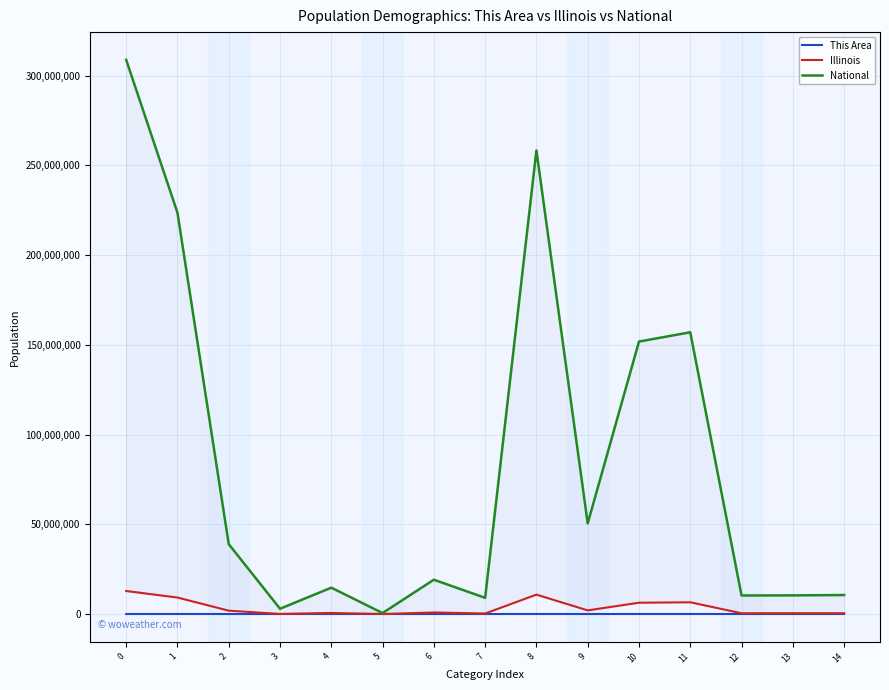

Reading right to left, transcribe all the data shown in this chart.

This Area: 241	254	259	3439	3274	120	6593	100	21	3	17	9	30	6533	6713
Illinois: 449160	438556	425893	6538356	6292276	2027578	10803054	289982	861412	4050	586934	43963	1866414	9177877	12830632
National: 10579862	10389638	10319427	156964212	151781326	50477594	258267944	9009073	19107368	540013	14674252	2932248	38929319	223553265	308745538